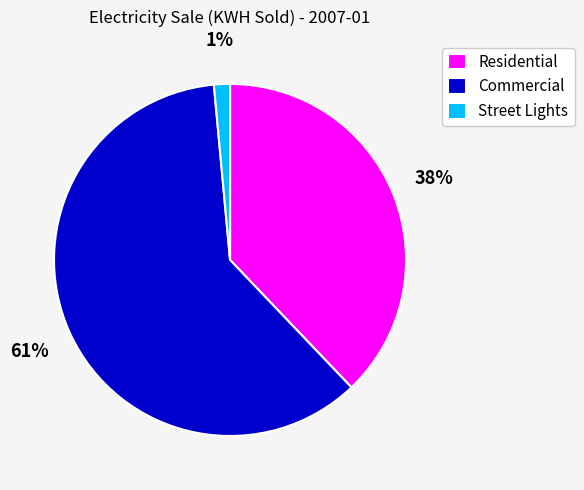

Is there a majority slice in this chart?

Yes